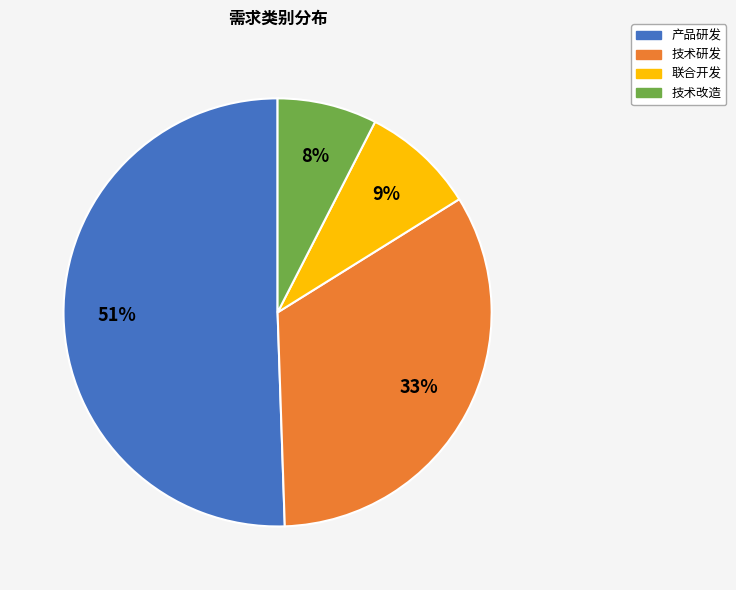

Is it true that 技术研发 is 22% of the pie?

False